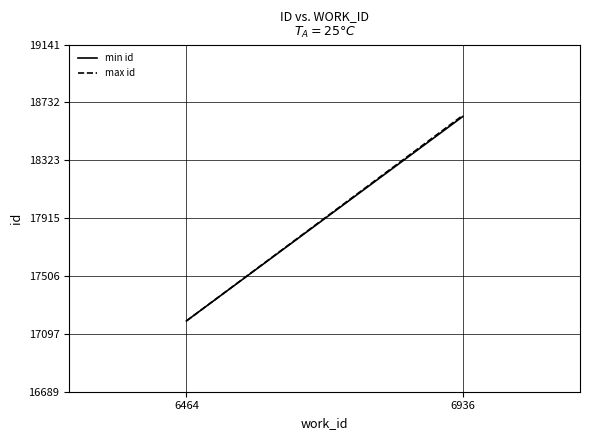

Which series has the largest range (max minus min)?

max id